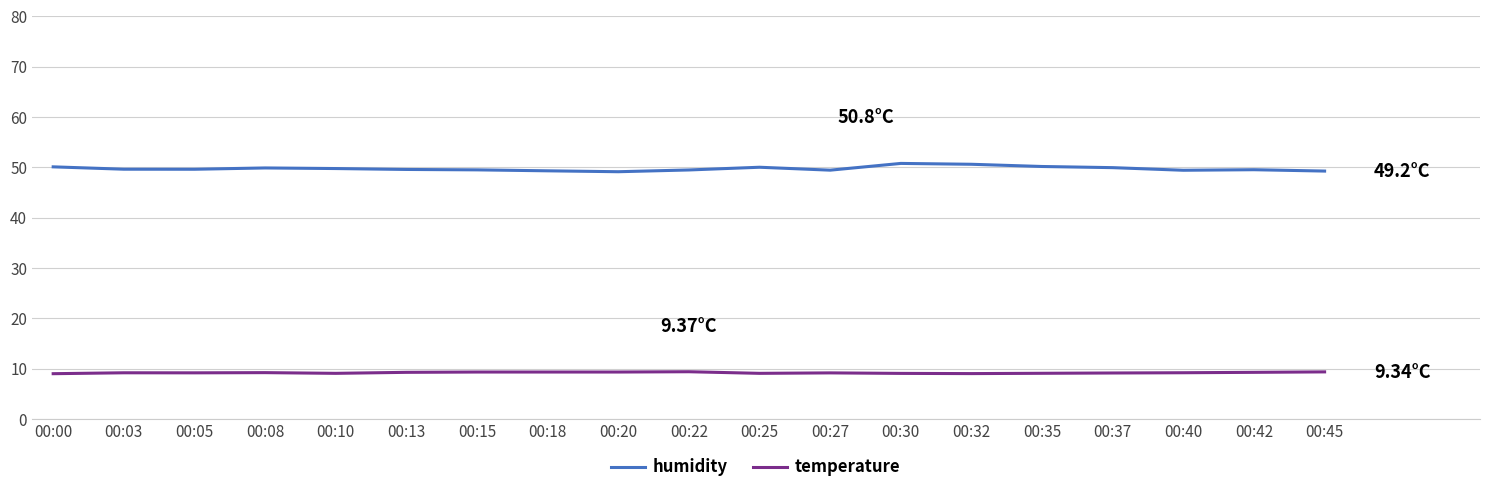

Which series has the largest total across all categories?

humidity